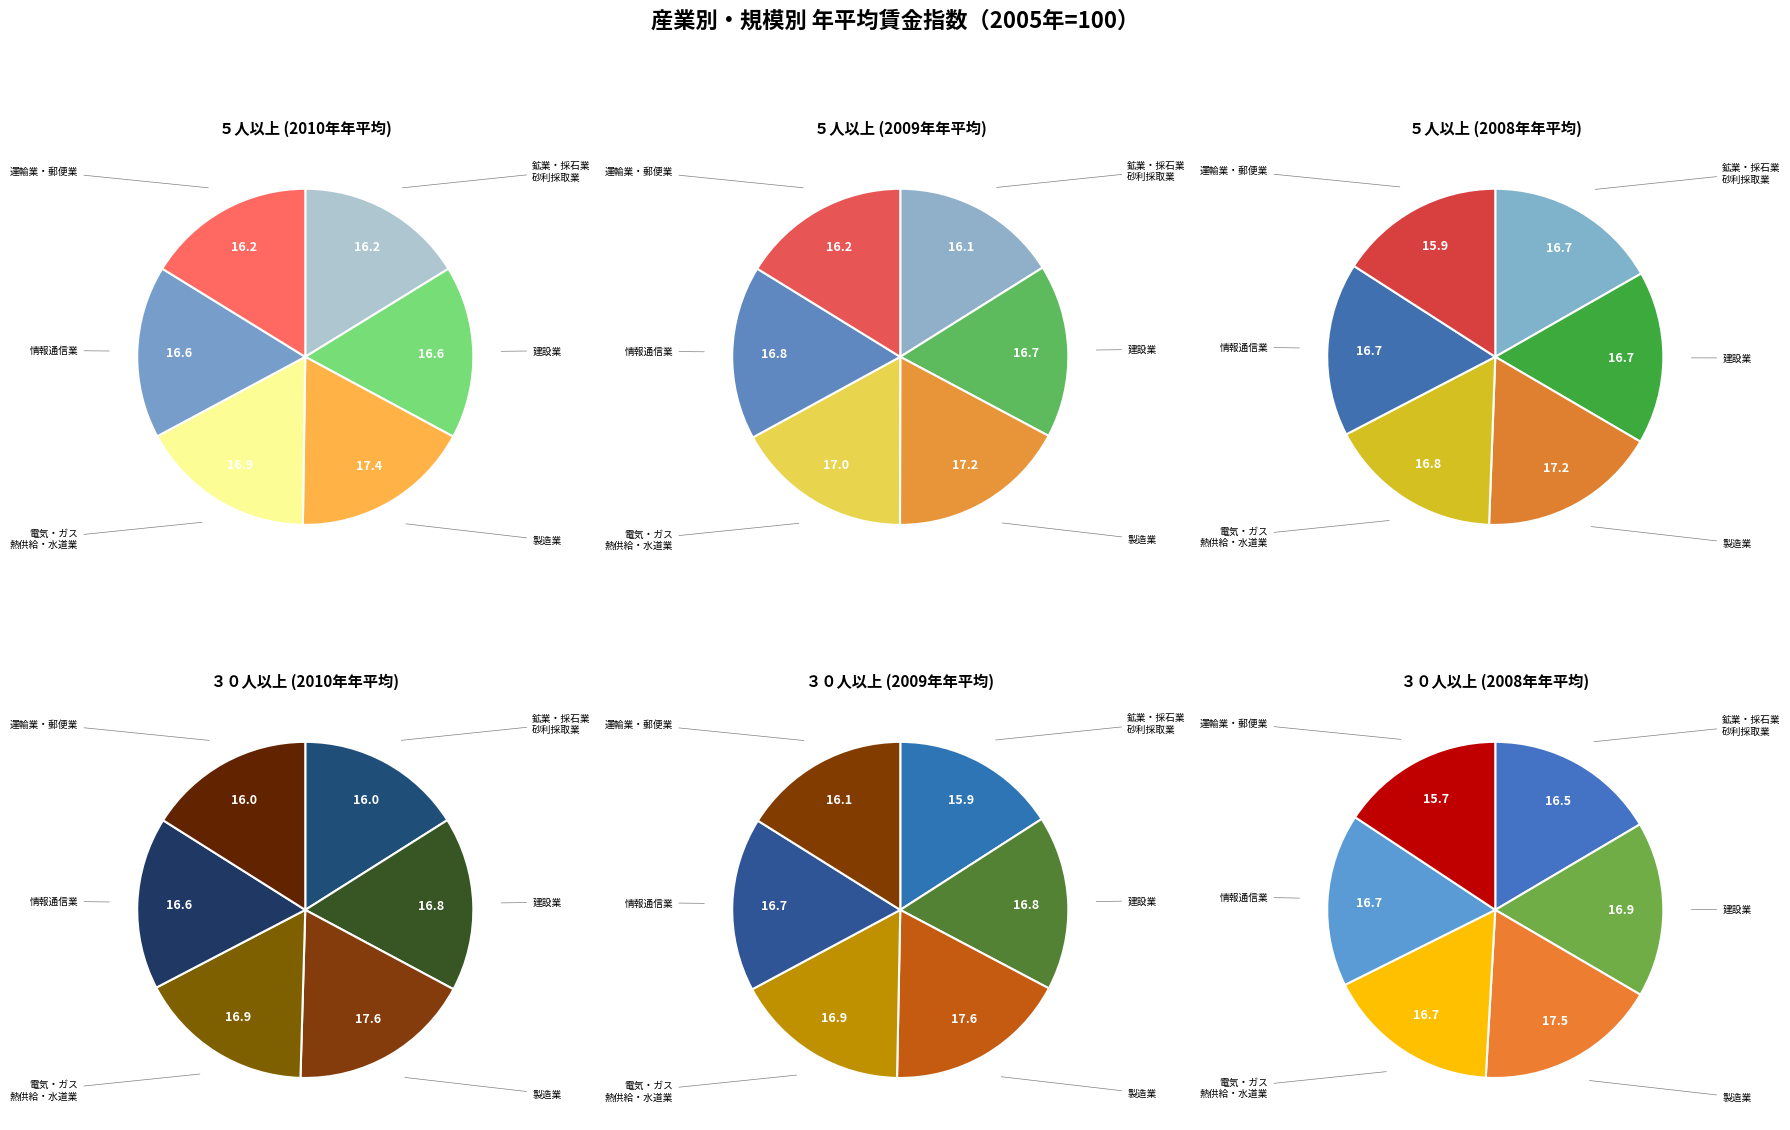

Is there any slice that represents more than half of the pie?

No